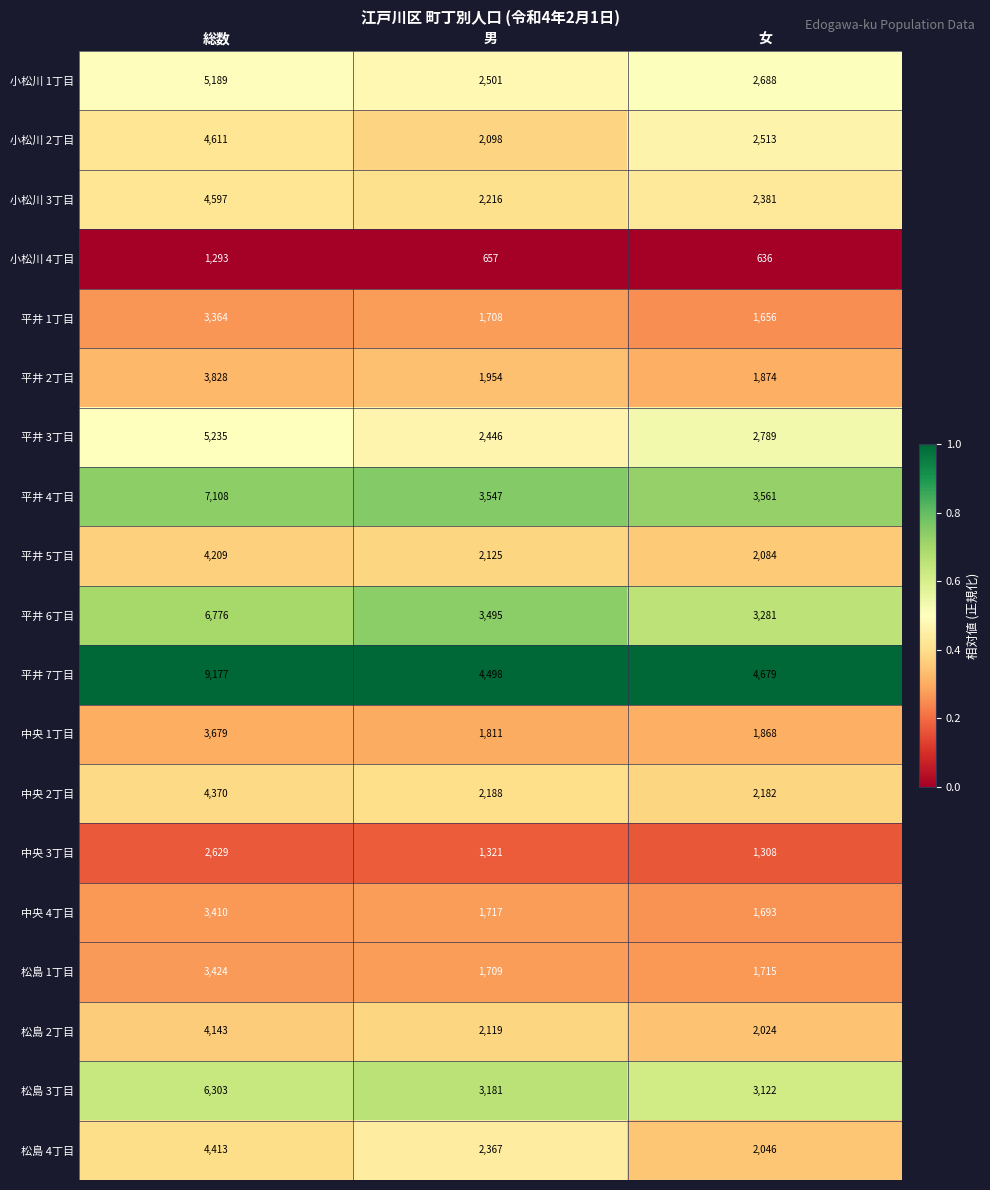

What is the difference between the maximum and minimum values in the 平井 5丁目 series?

2125